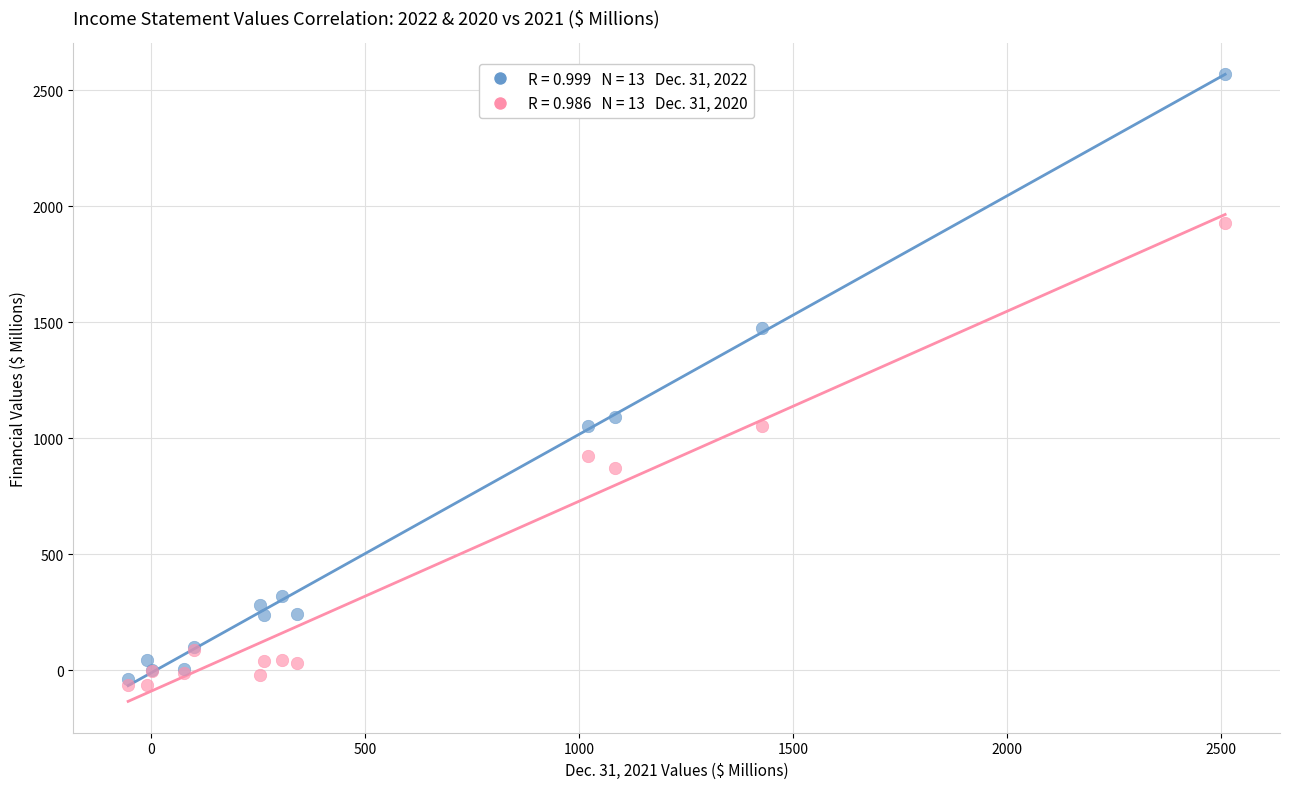

Across all series, what Y value is closest to 1253?

1094.3